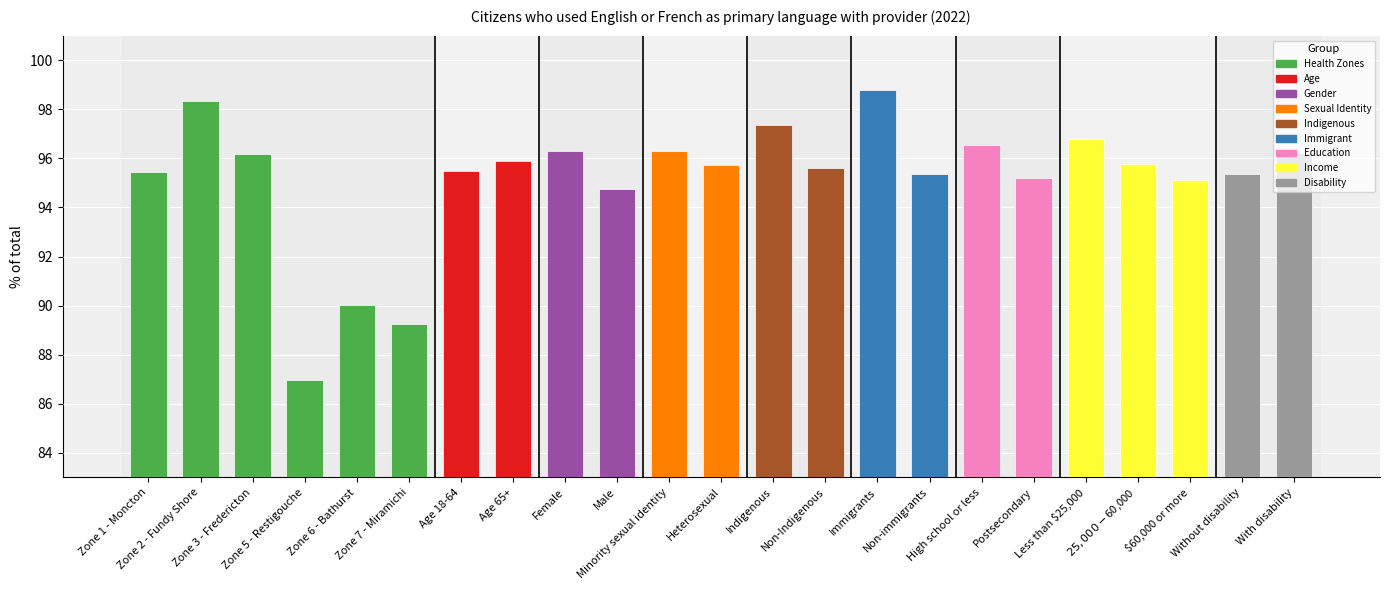

Are the bars horizontal?

No